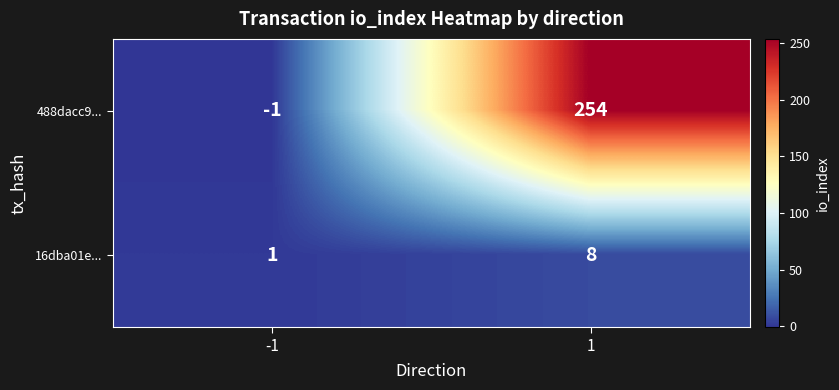

List the series in order of their peak value, lowest first.

16dba01e..., 488dacc9...